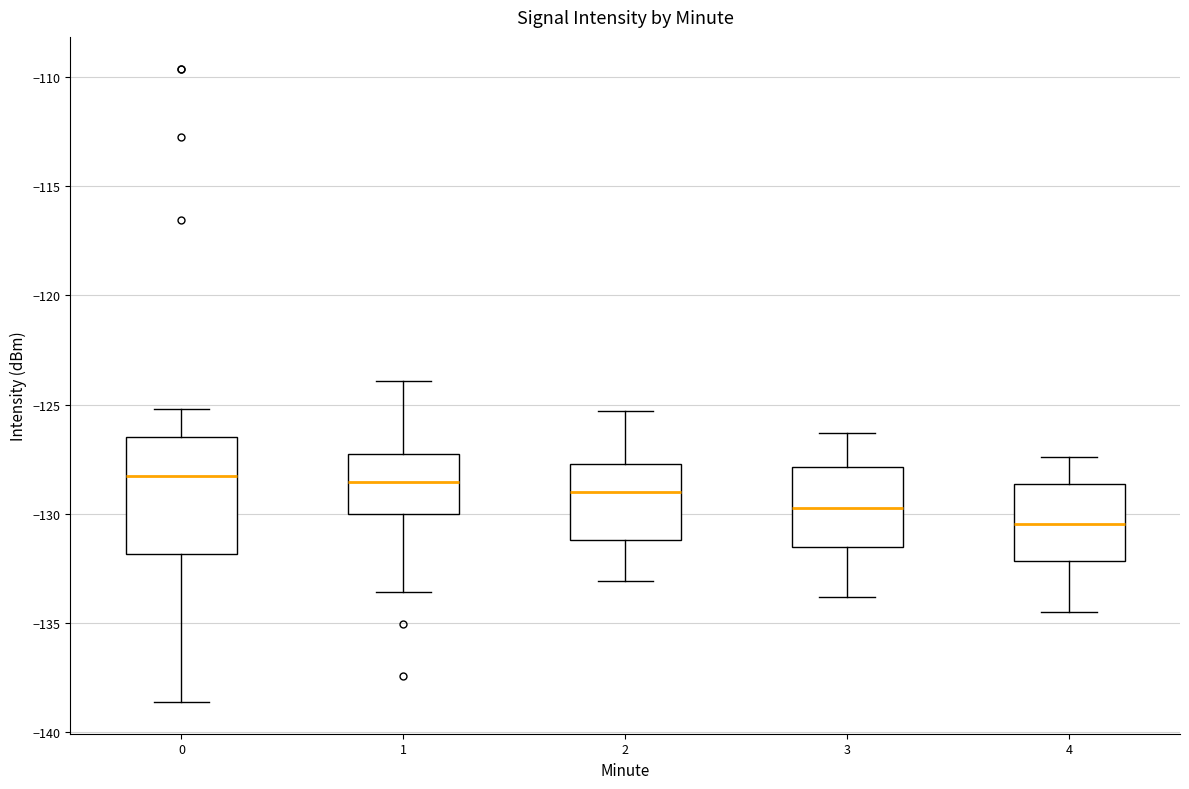

Reading left to right, read every box against the y-axis: the position of its median line, the range the box covers, and the ends of its whiskers. The values are not printed on the chart, so give them approximately, as read against the axis.

0: median -128.5, box -132.0 to -126.5, whiskers -138.5 to -125.0
1: median -128.5, box -130.0 to -127.5, whiskers -133.5 to -124.0
2: median -129.0, box -131.0 to -127.5, whiskers -133.0 to -125.5
3: median -129.5, box -131.5 to -128.0, whiskers -134.0 to -126.5
4: median -130.5, box -132.0 to -128.5, whiskers -134.5 to -127.5